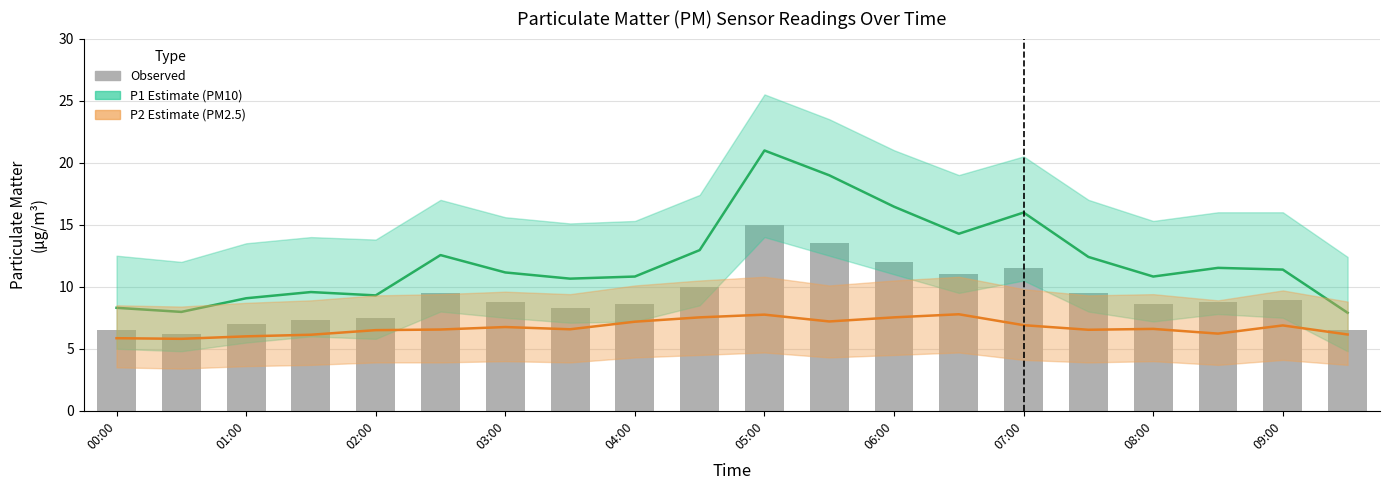

What is the average value of the Observed series?

9.2